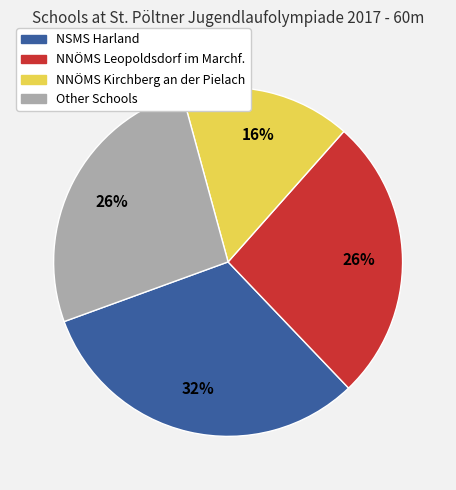

To the nearest percent, what is the difference between the largest and smallest slice percentages?

16%